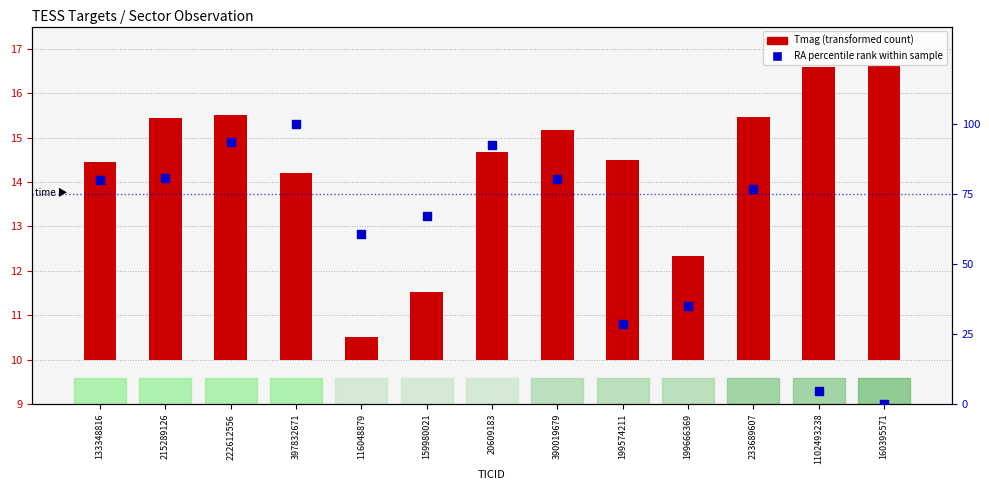

What is the total value across all series at 199666369?

37.2